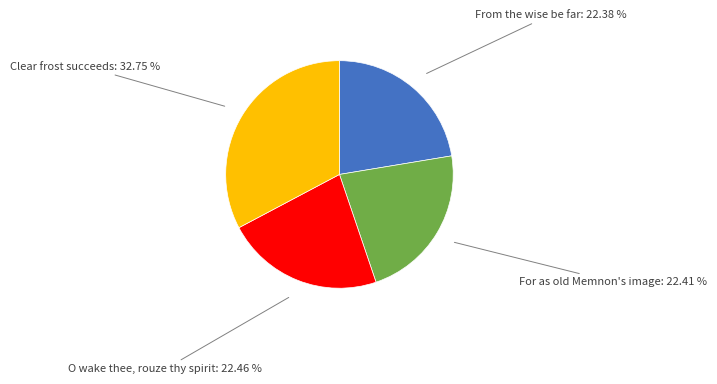

Between For as old Memnon's image: 22.41 % and Clear frost succeeds: 32.75 %, which is larger?

Clear frost succeeds: 32.75 %